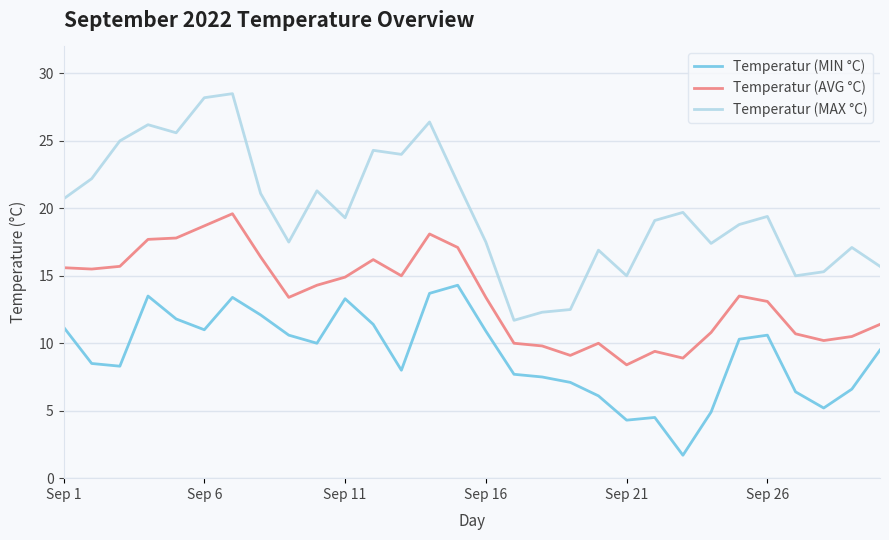

List the series in order of their peak value, lowest first.

Temperatur (MIN °C), Temperatur (AVG °C), Temperatur (MAX °C)